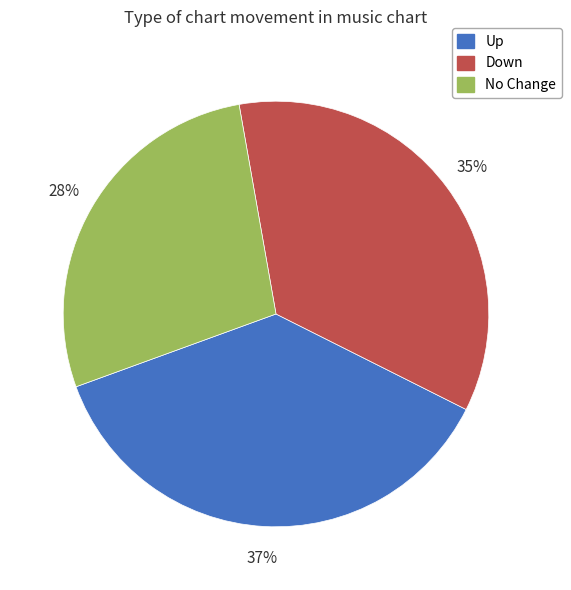

Do No Change and Up together represent more than half of the pie?

Yes